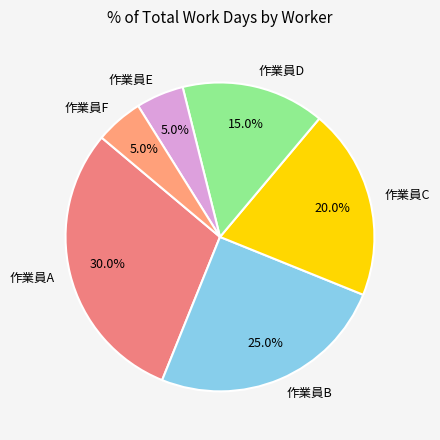

Which has a higher value, 作業員E or 作業員B?

作業員B